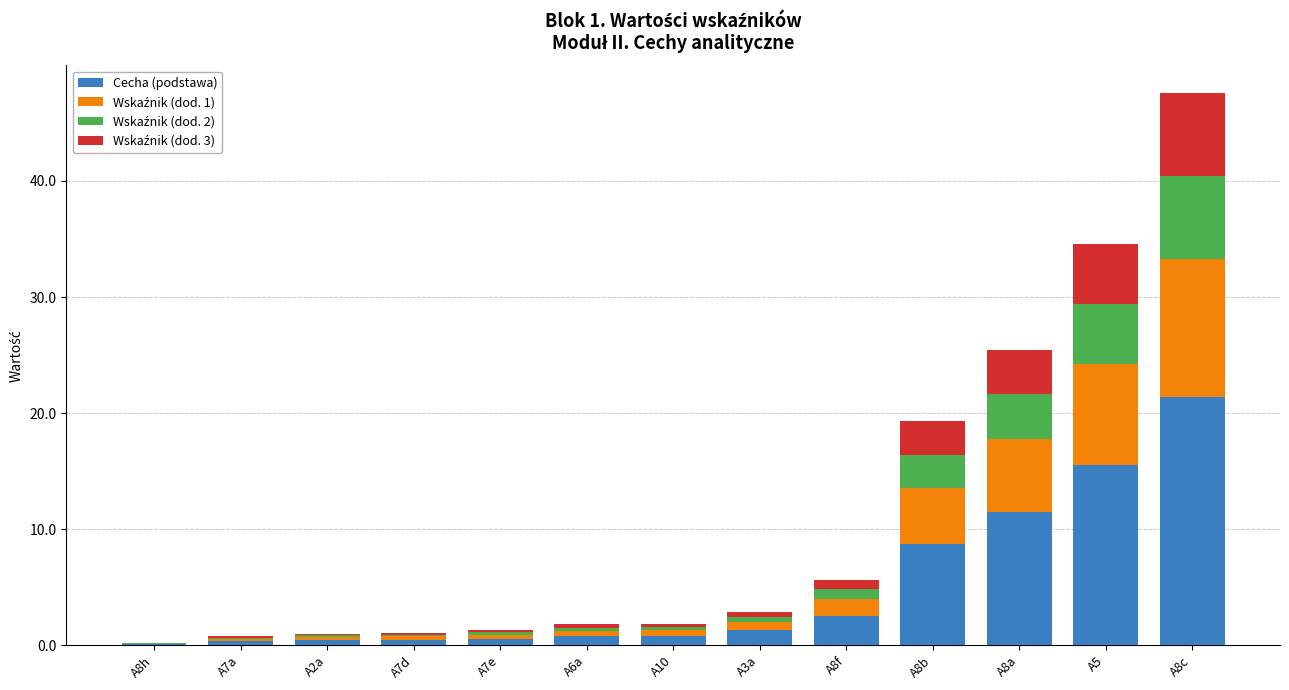

True or false: Cecha (podstawa) has a value of 0.8 at A6a.

True